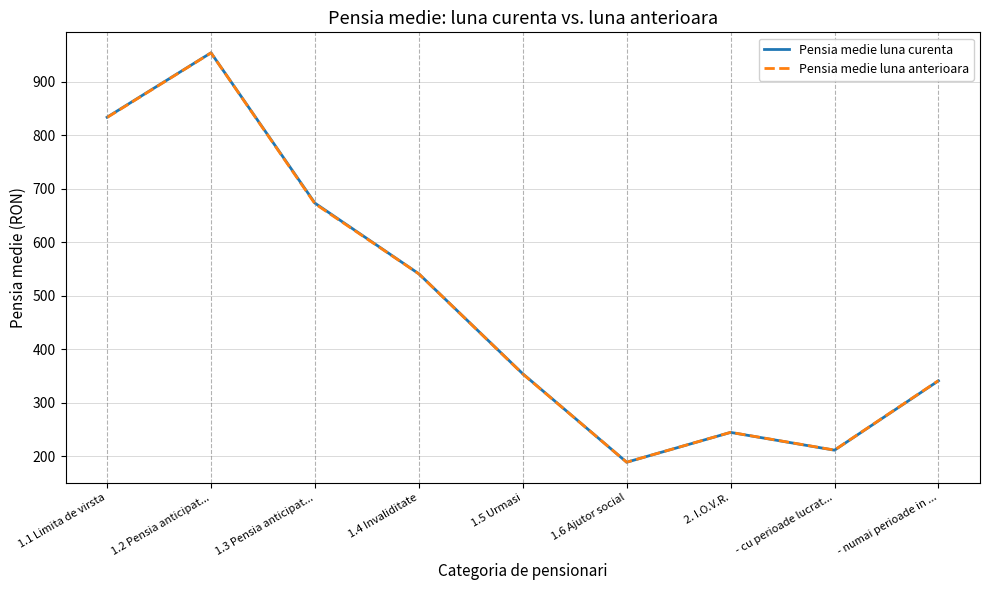

What position from the right is 1.3 Pensia anticipat...?

7